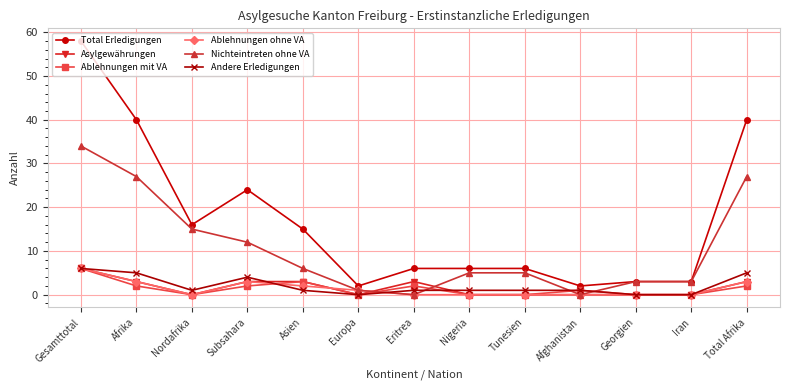

What is the difference between the highest and lowest values at Asien?

14